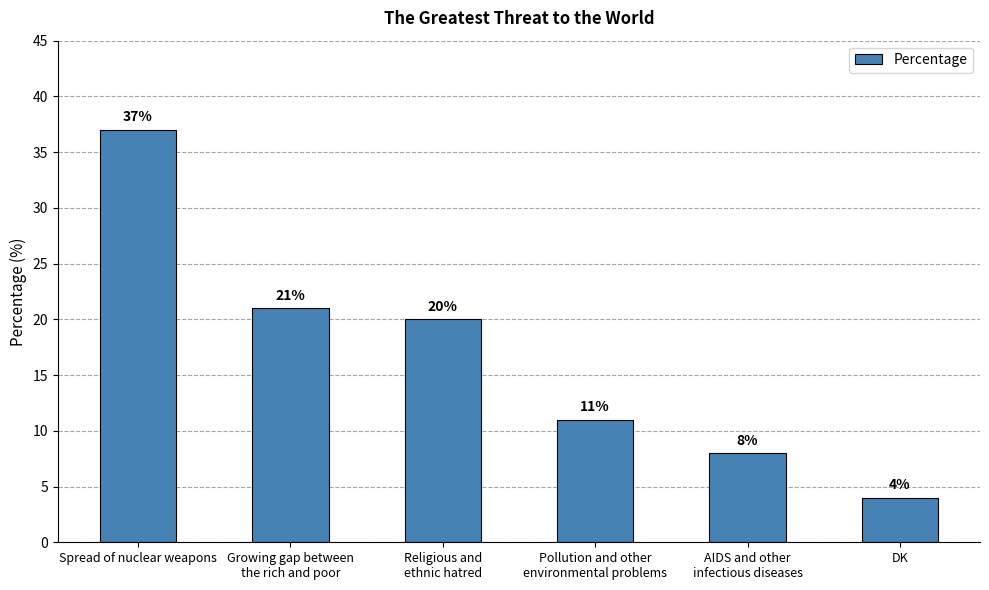

What is the label of the 6th bar from the left?

DK